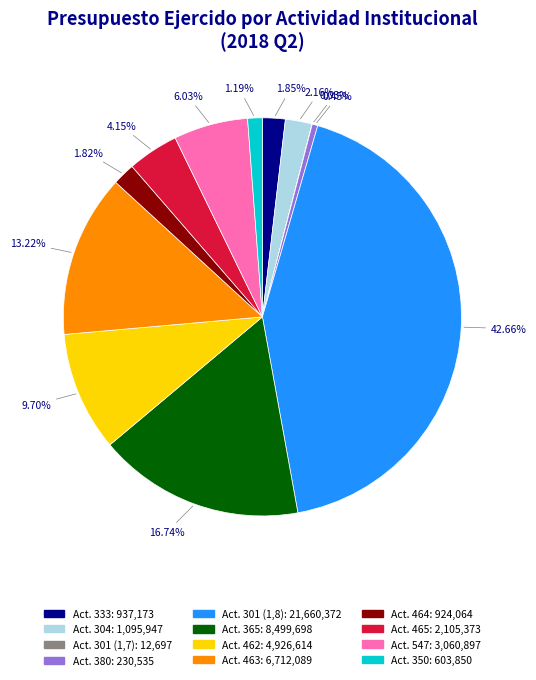

Does any single category account for the majority?

No